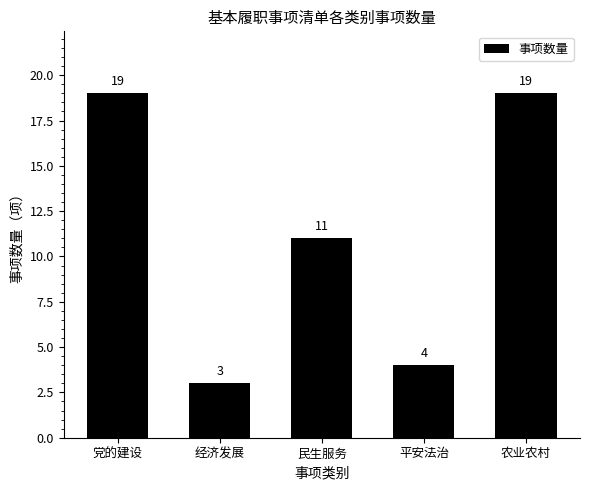

The chart shows a value of 8 at 民生服务. True or false?

False